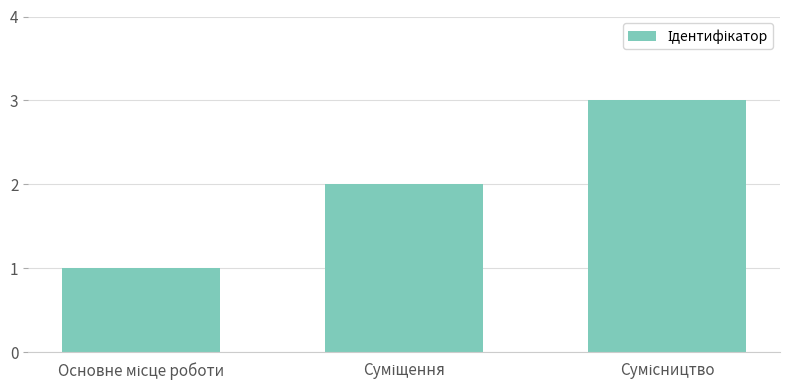

What is the maximum value shown in the chart?

3